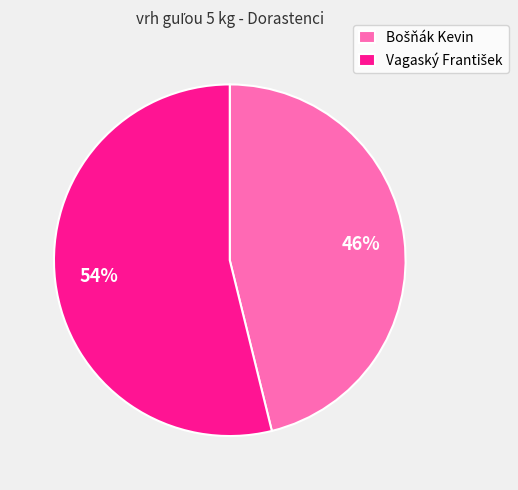

To the nearest percent, what is the difference between the largest and smallest slice percentages?

8%